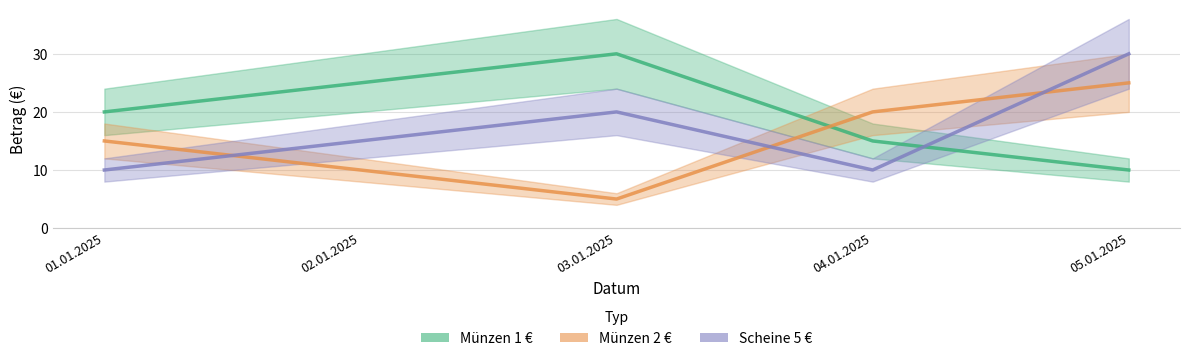

Rank the series at 03.01.2025 from lowest to highest value.

Münzen 2 €, Scheine 5 €, Münzen 1 €